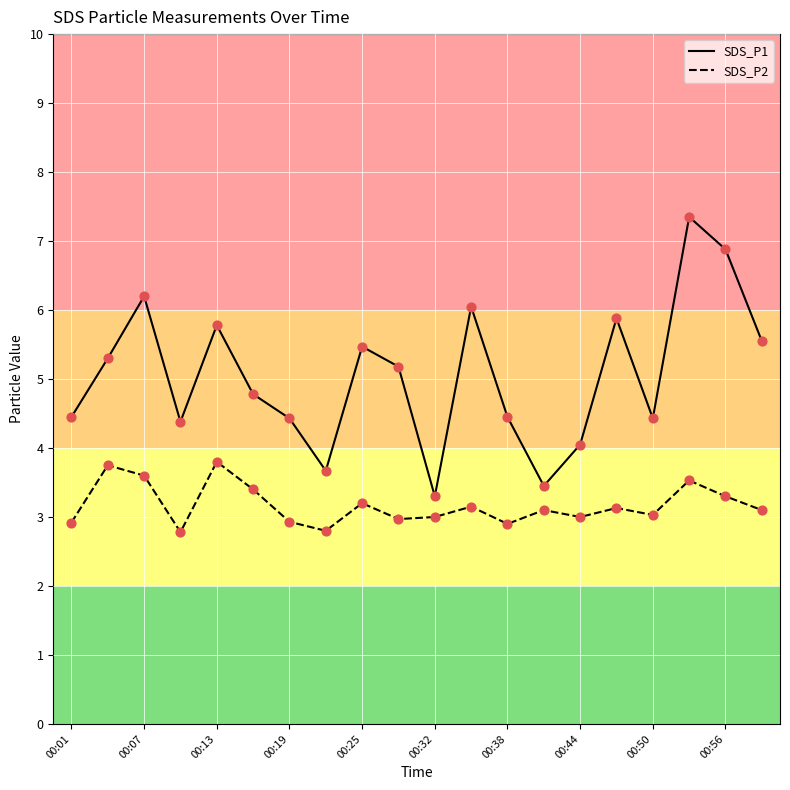

Which series has the largest total across all categories?

SDS_P1